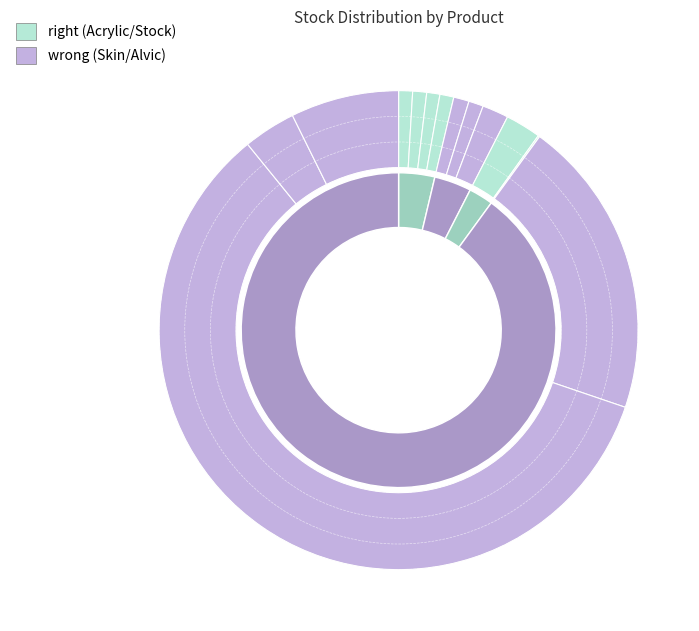

What is the largest slice in the pie chart?

Alvic 232791640